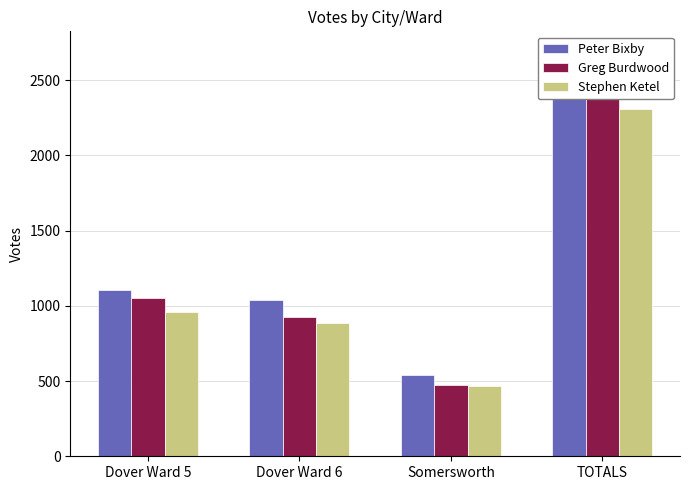

Which category has the highest value across all series?

TOTALS